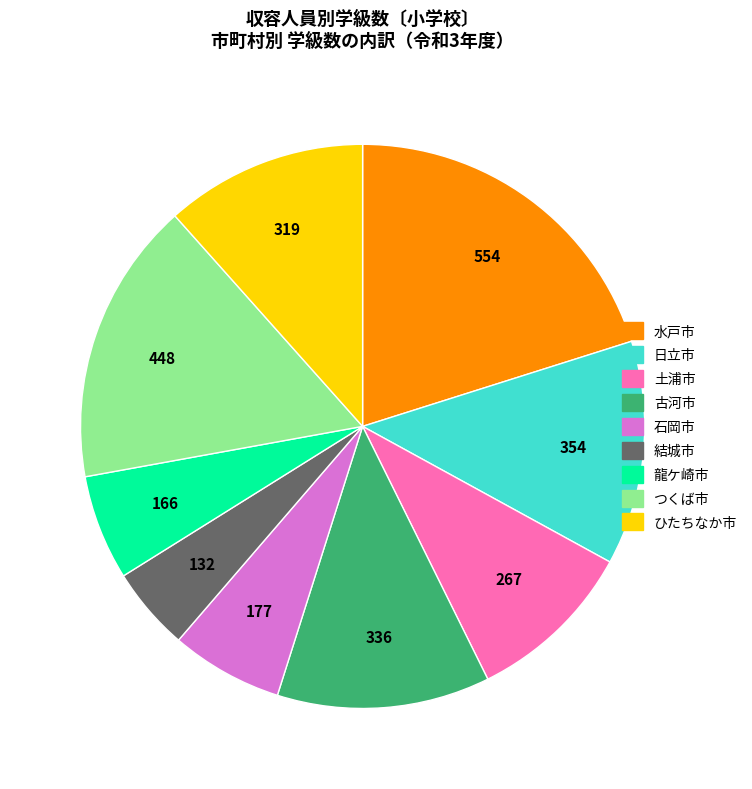

Does any single category account for the majority?

No